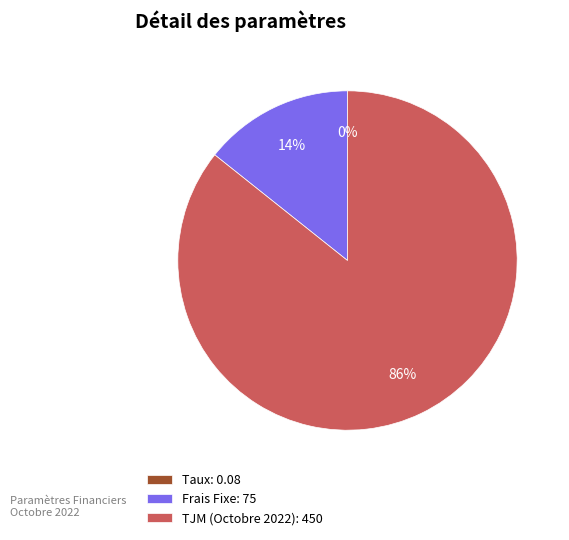

To the nearest percent, what is the average slice percentage?

33%